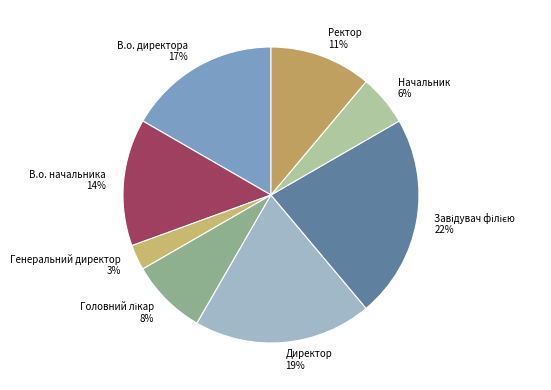

How many slices are in this pie chart?

8